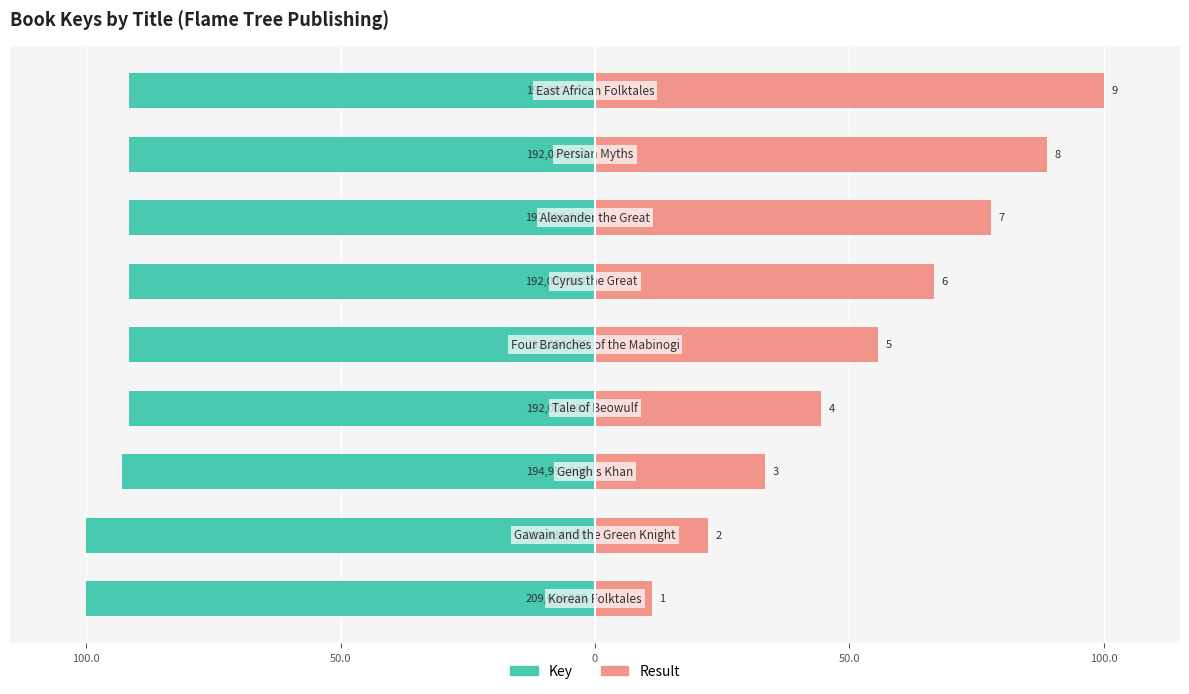

Which series has the largest range (max minus min)?

Result